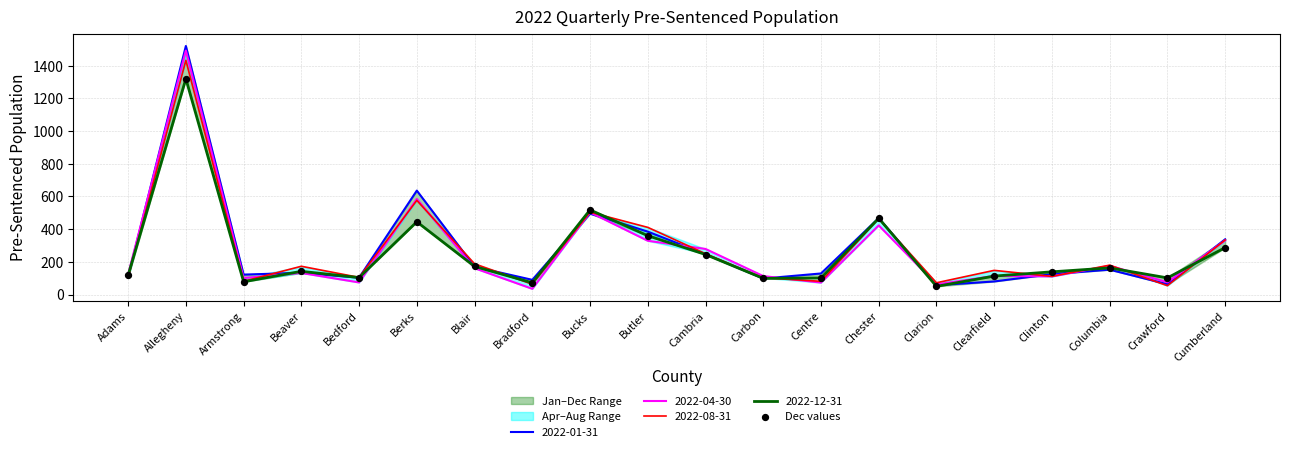

Between Columbia and Clinton, which is larger?

Columbia